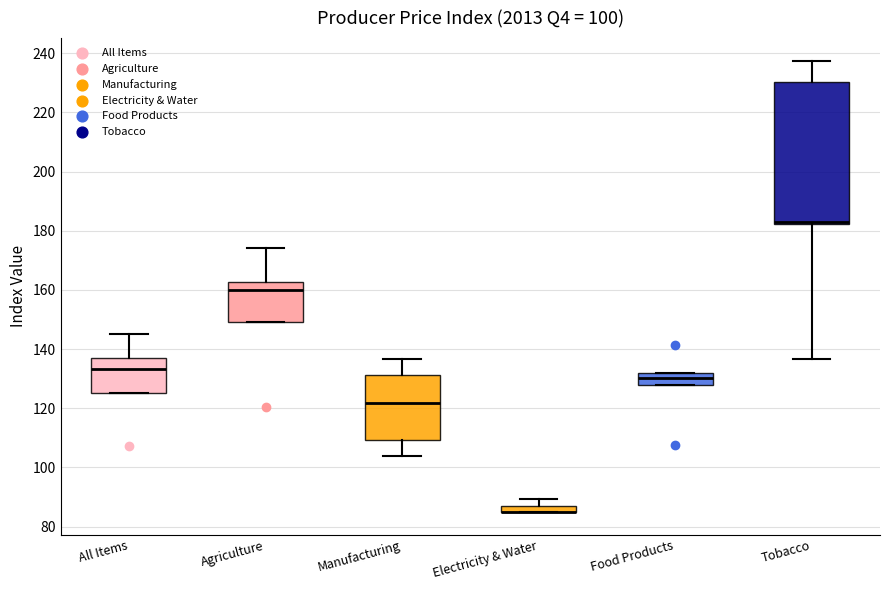

Comparing the boxes themselves (not the whiskers), which one is the tallest?

Tobacco